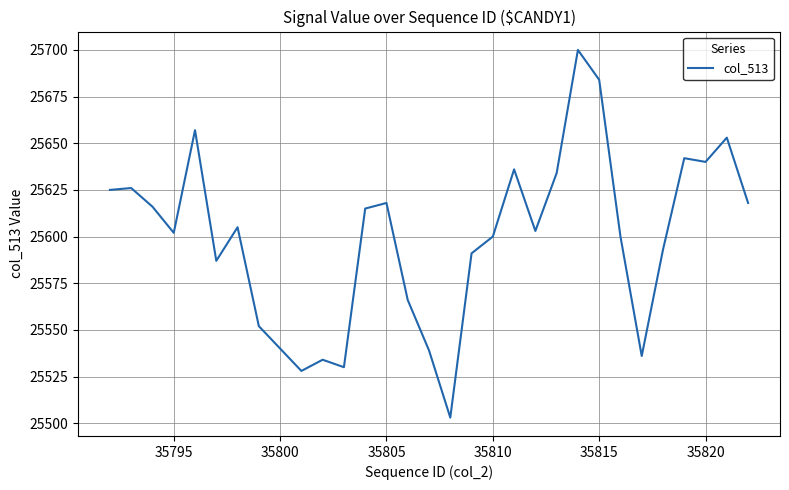

What is the difference between the maximum and minimum values?

197